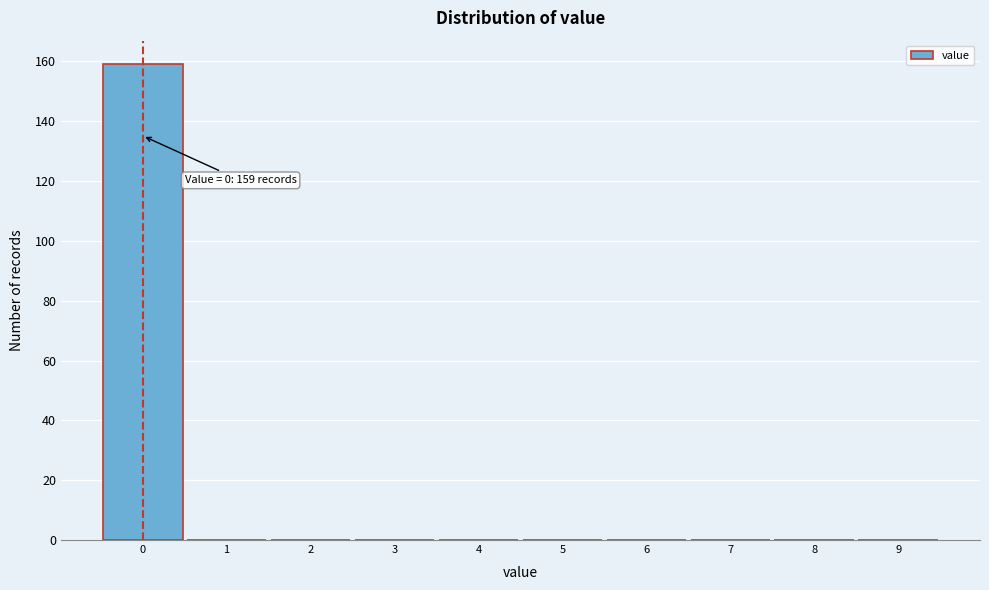

Over which range of the x-axis is the bar tallest?

-0.5 to 0.5